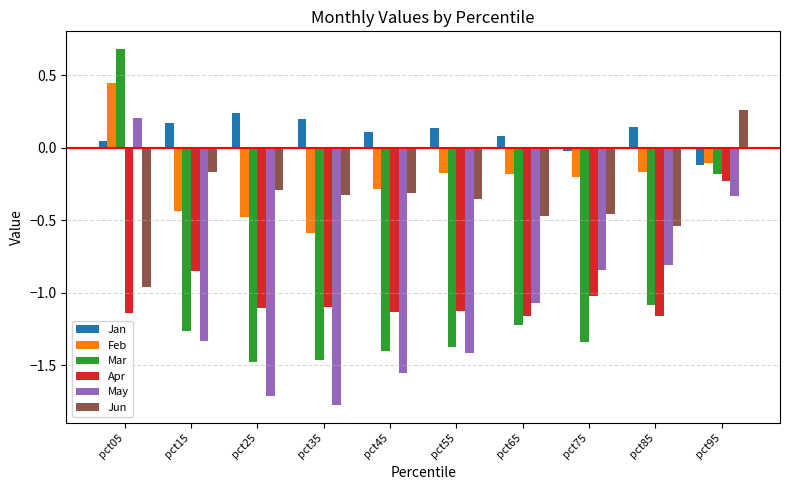

Between pct35 and pct85, which series saw the biggest shift?

May